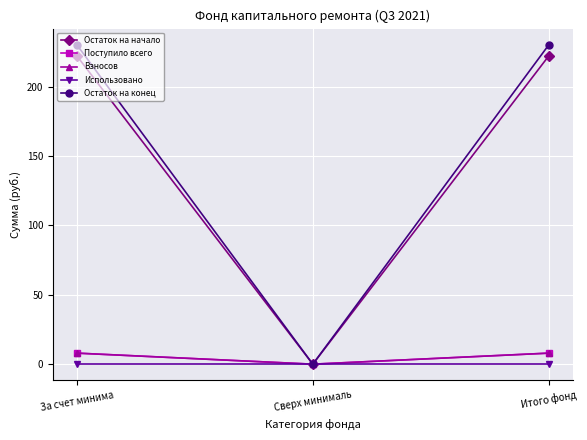

At which category is the sum across all series the highest?

За счет минима